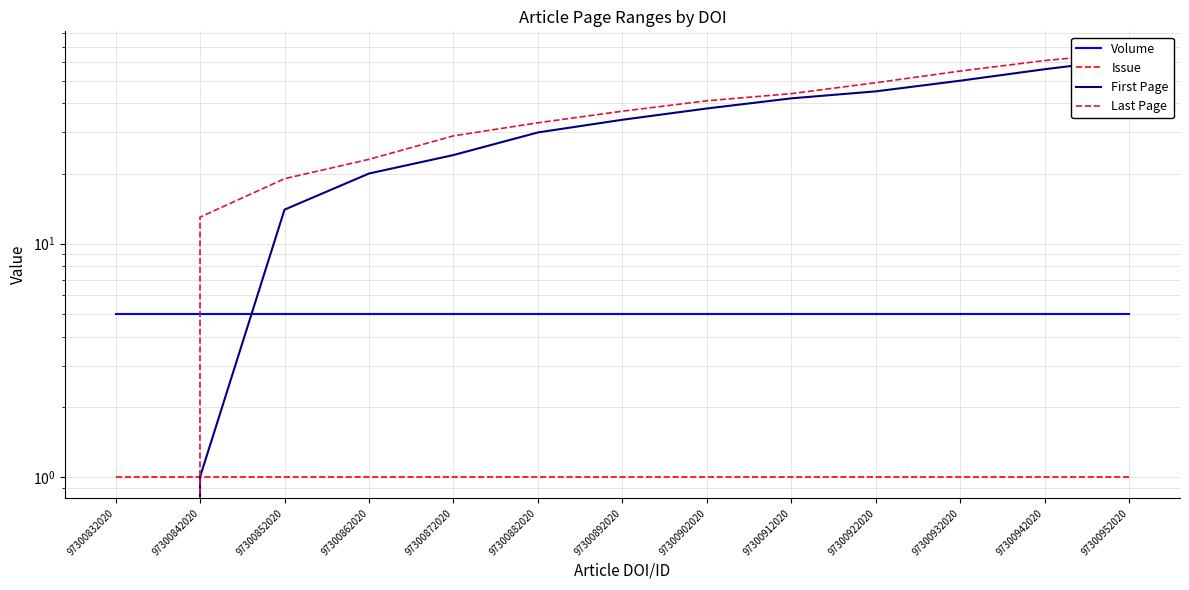

At which label is First Page closest to 31?

97300882020